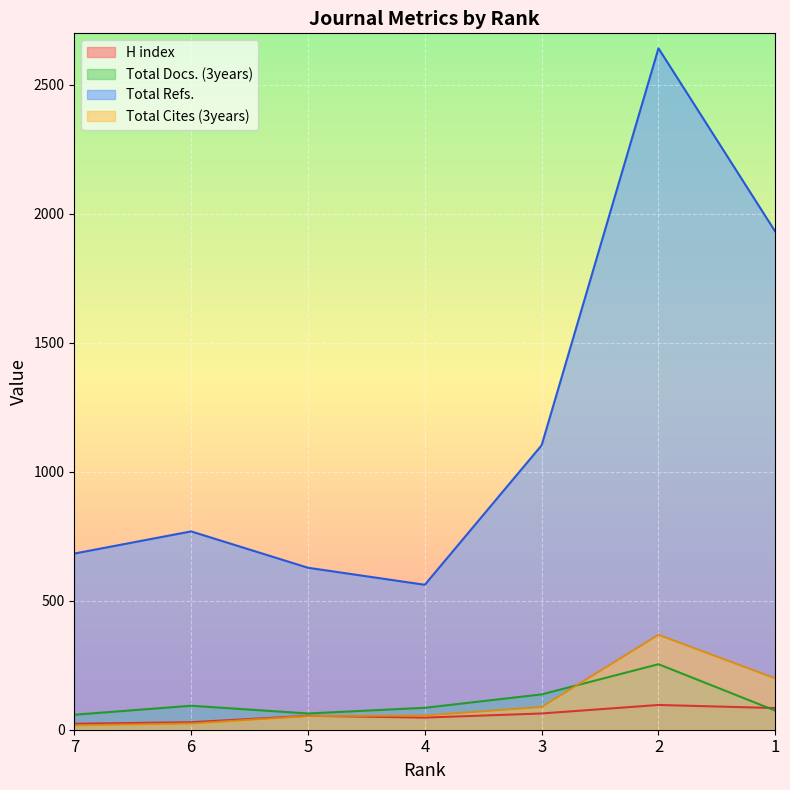

Which series has the largest range (max minus min)?

Total Refs.